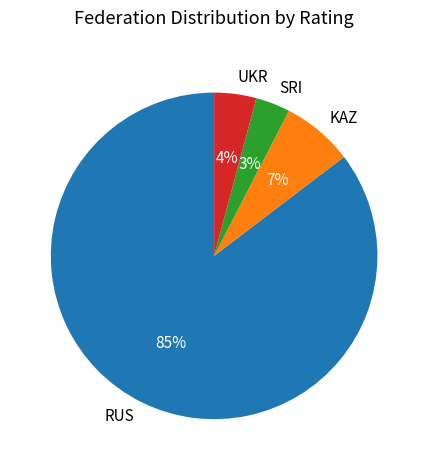

The UKR slice represents 12% of the pie. True or false?

False